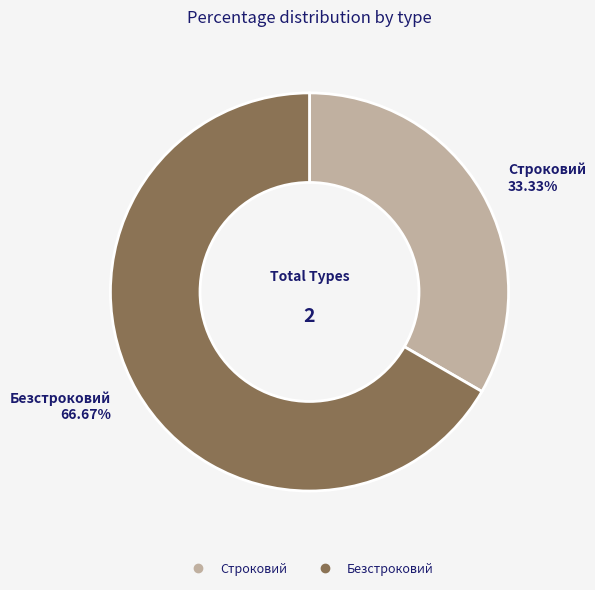

Which category accounts for the majority?

Безстроковий